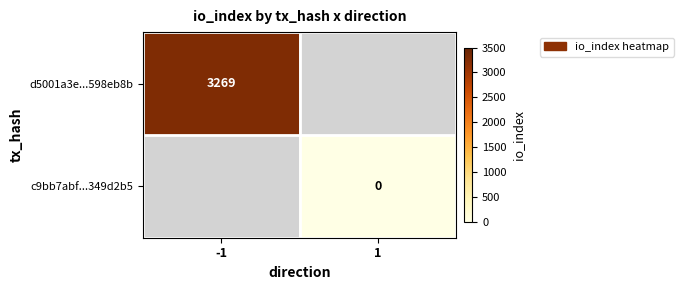

How many categories are shown in the chart?

2